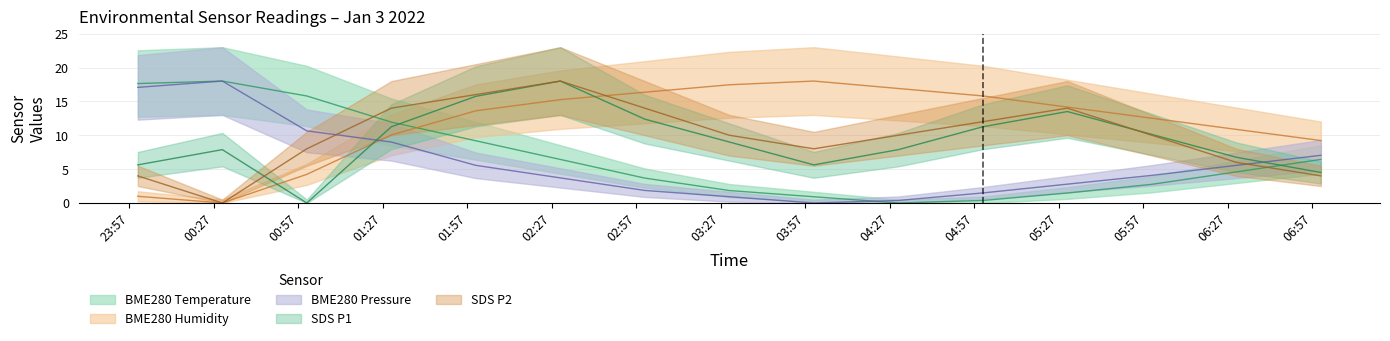

Where does the SDS_P2 series first go above 10?

2022/01/03 01:30